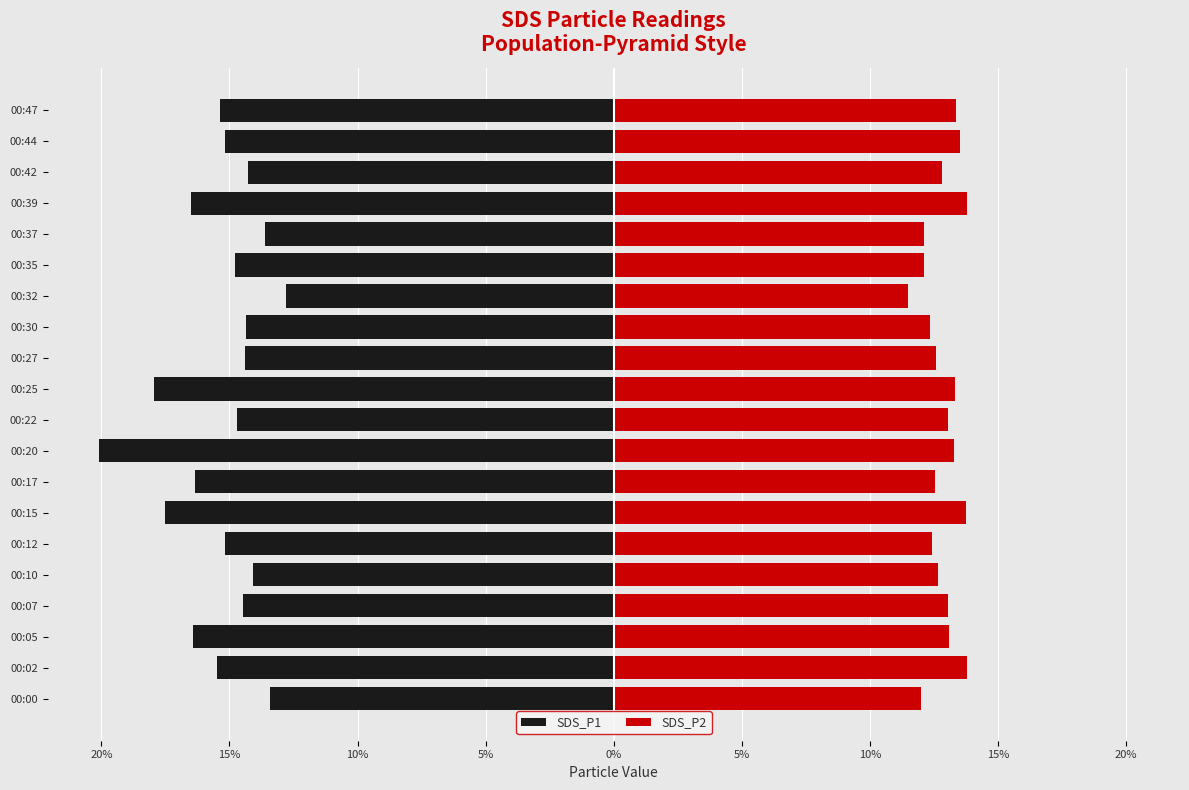

The SDS_P1 series shows -3.5 at 00:02. True or false?

False